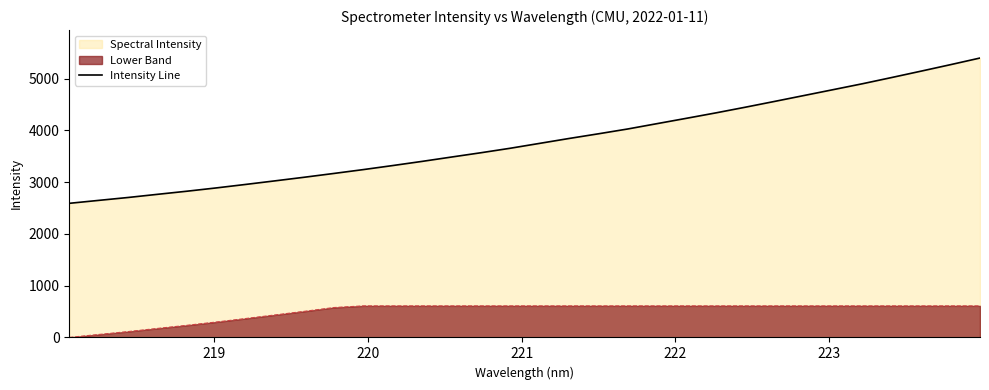

What is the difference between the maximum and minimum values?

2806.3